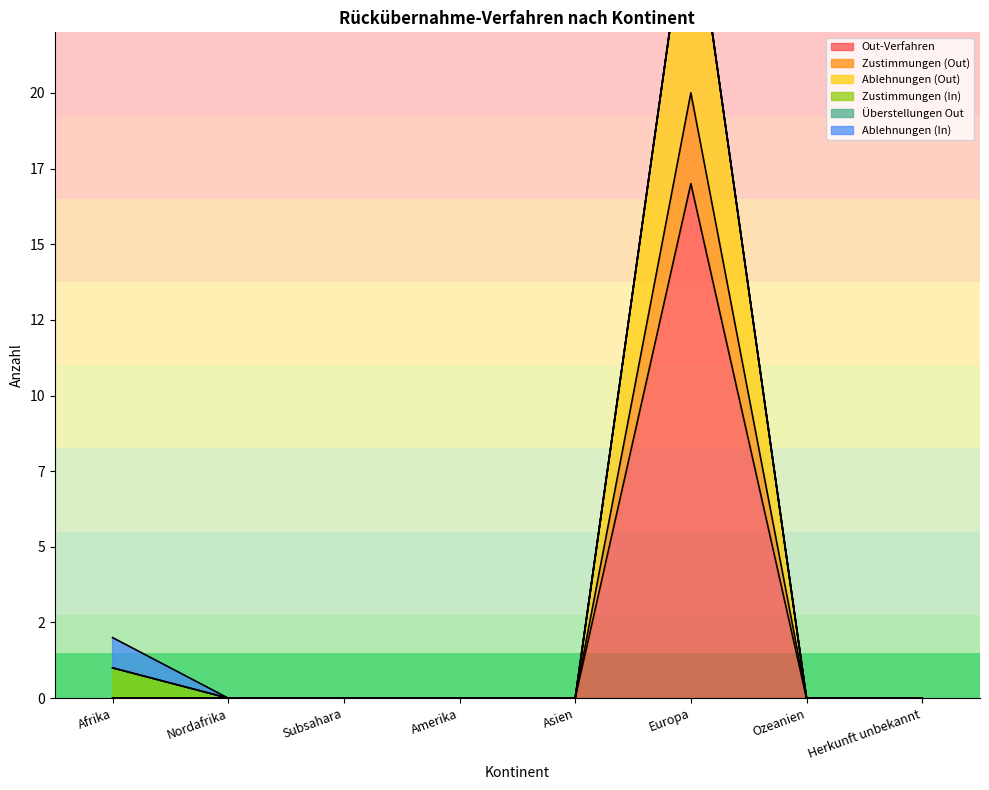

Which series has the largest range (max minus min)?

Ablehnungen (Out)